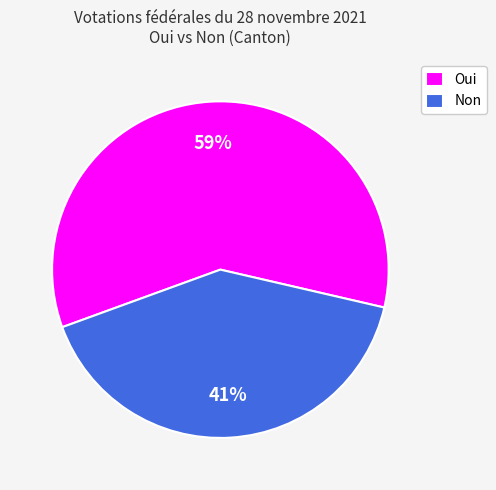

Is it true that Non is 41% of the pie?

True